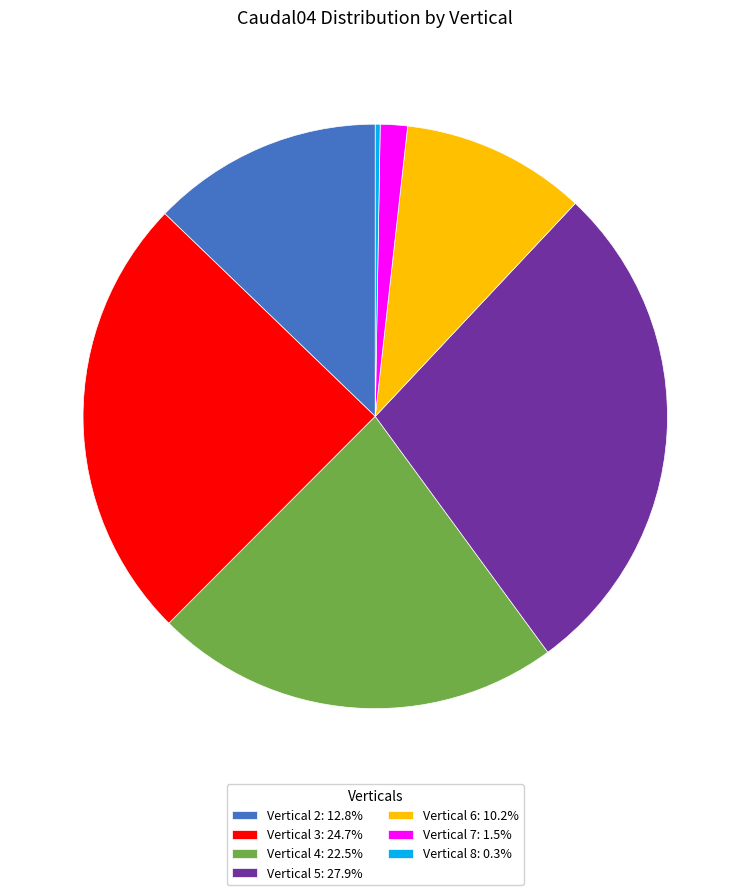

Is there any slice that represents more than half of the pie?

No